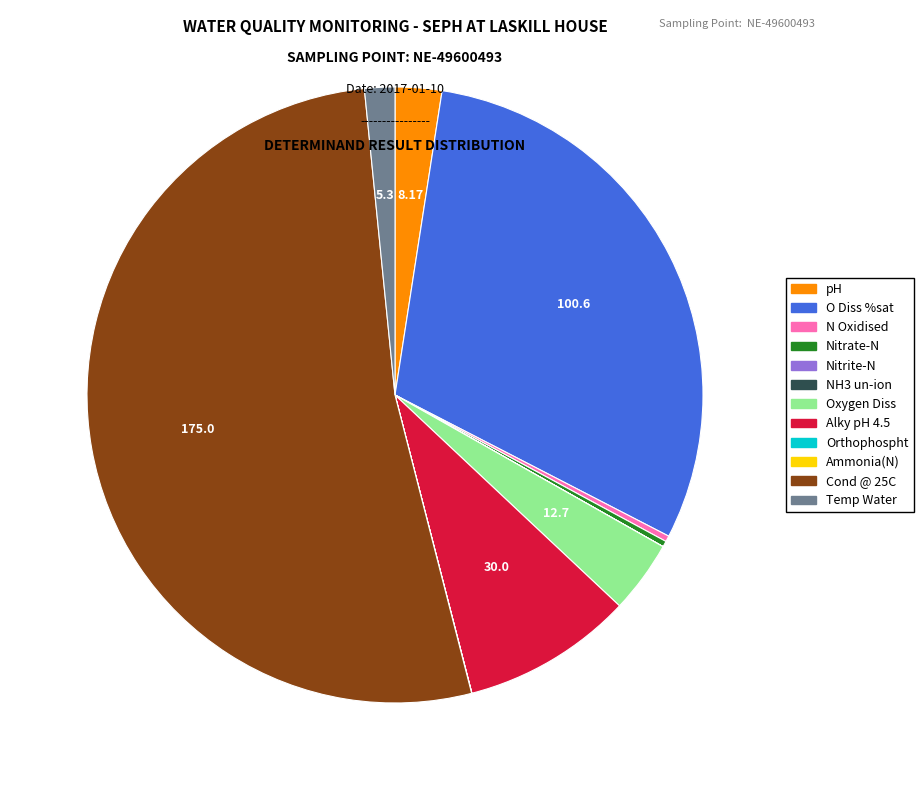

Approximately how many times larger is the value at Cond @ 25C compared to pH?

21.4